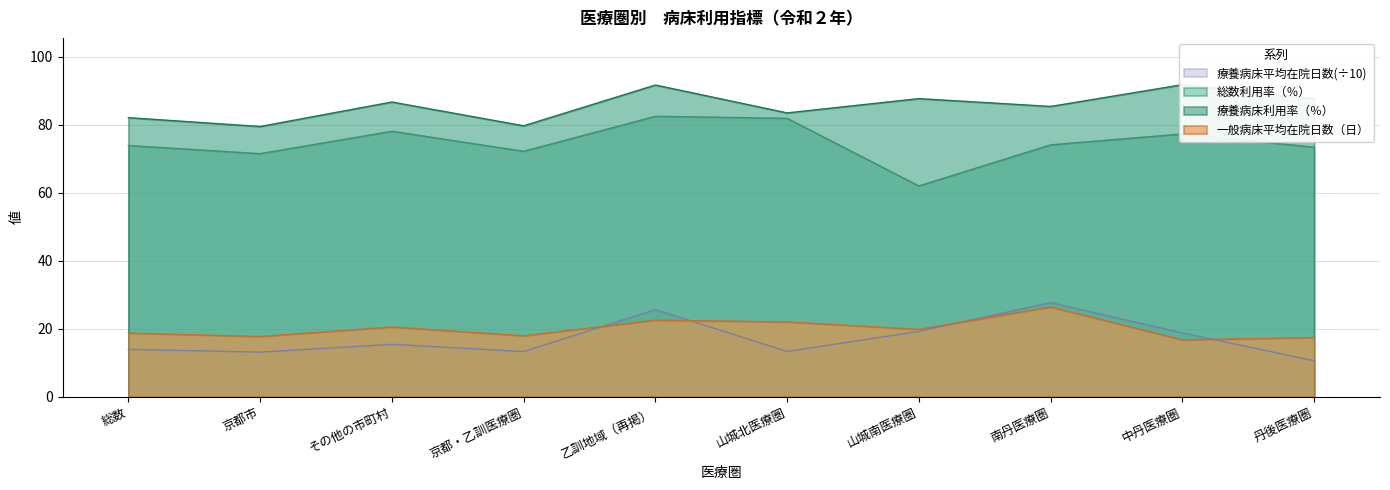

At which category does 療養病床利用率 reach its first local valley?

京都市